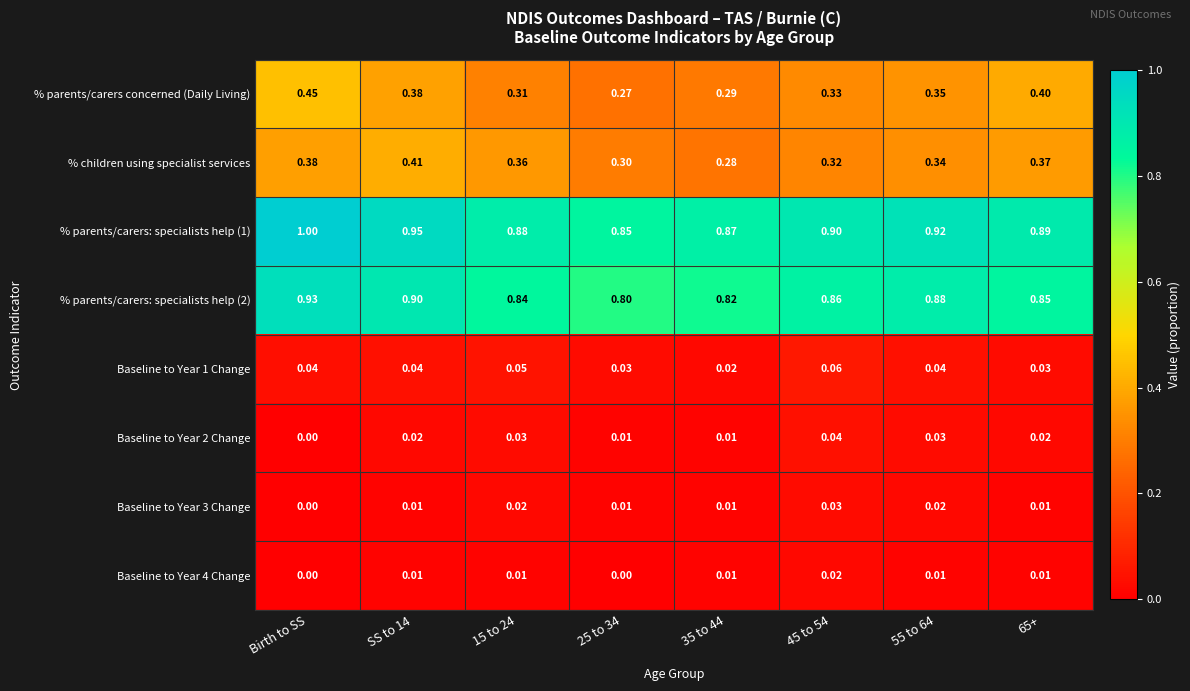

Which category has the highest value across all series?

Birth to SS